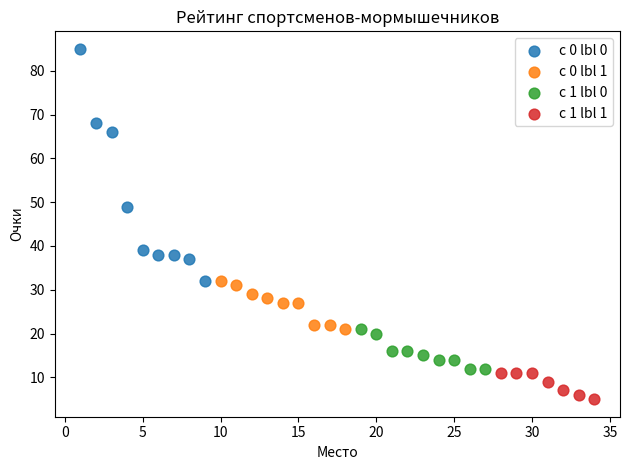

Which series reaches the minimum Y coordinate?

c 1 lbl 1